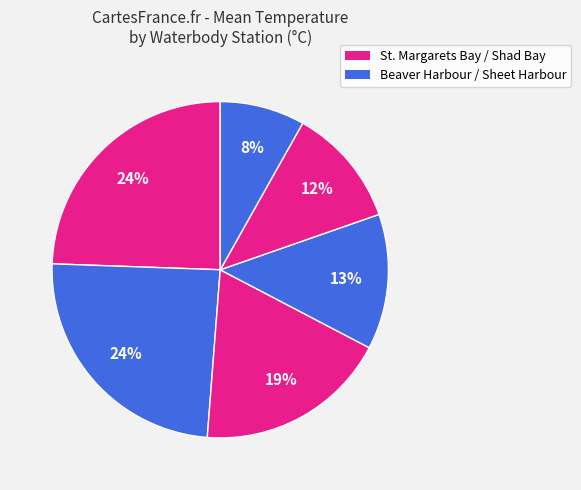

Count the number of slices in the pie.

6